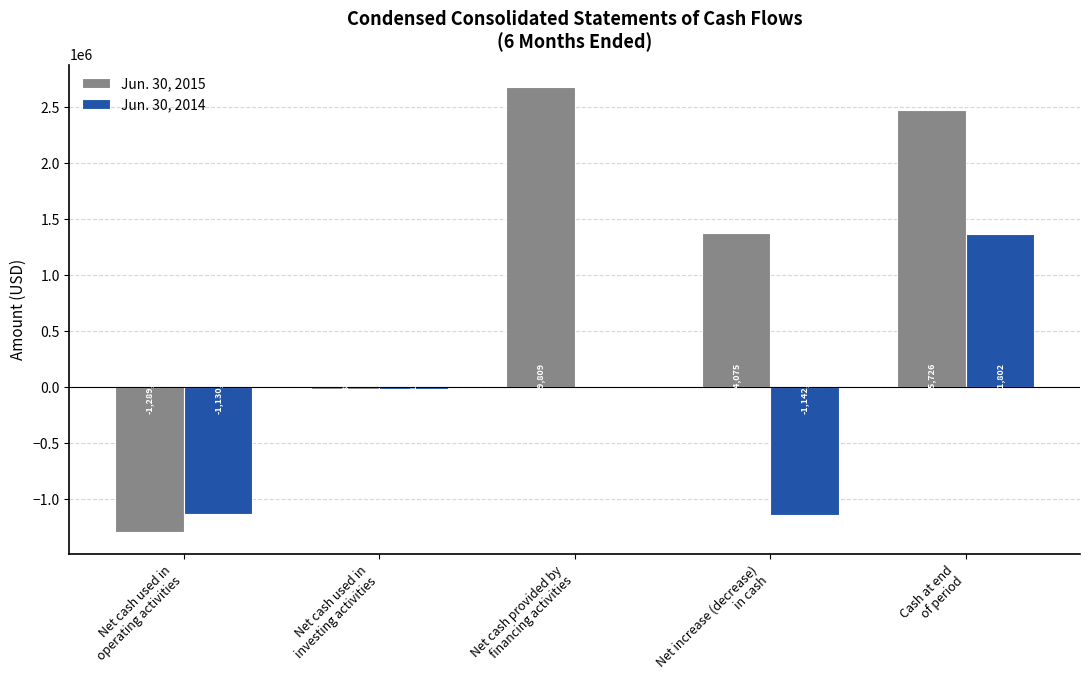

What is the maximum value shown in the chart?

2679809